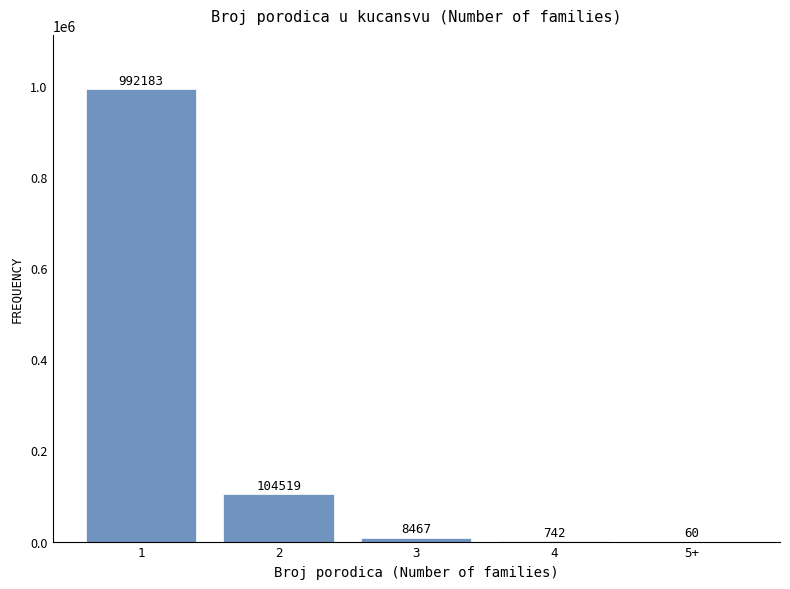

Reading right to left, extract all data points from this chart.

5+=60	4=742	3=8467	2=104519	1=992183